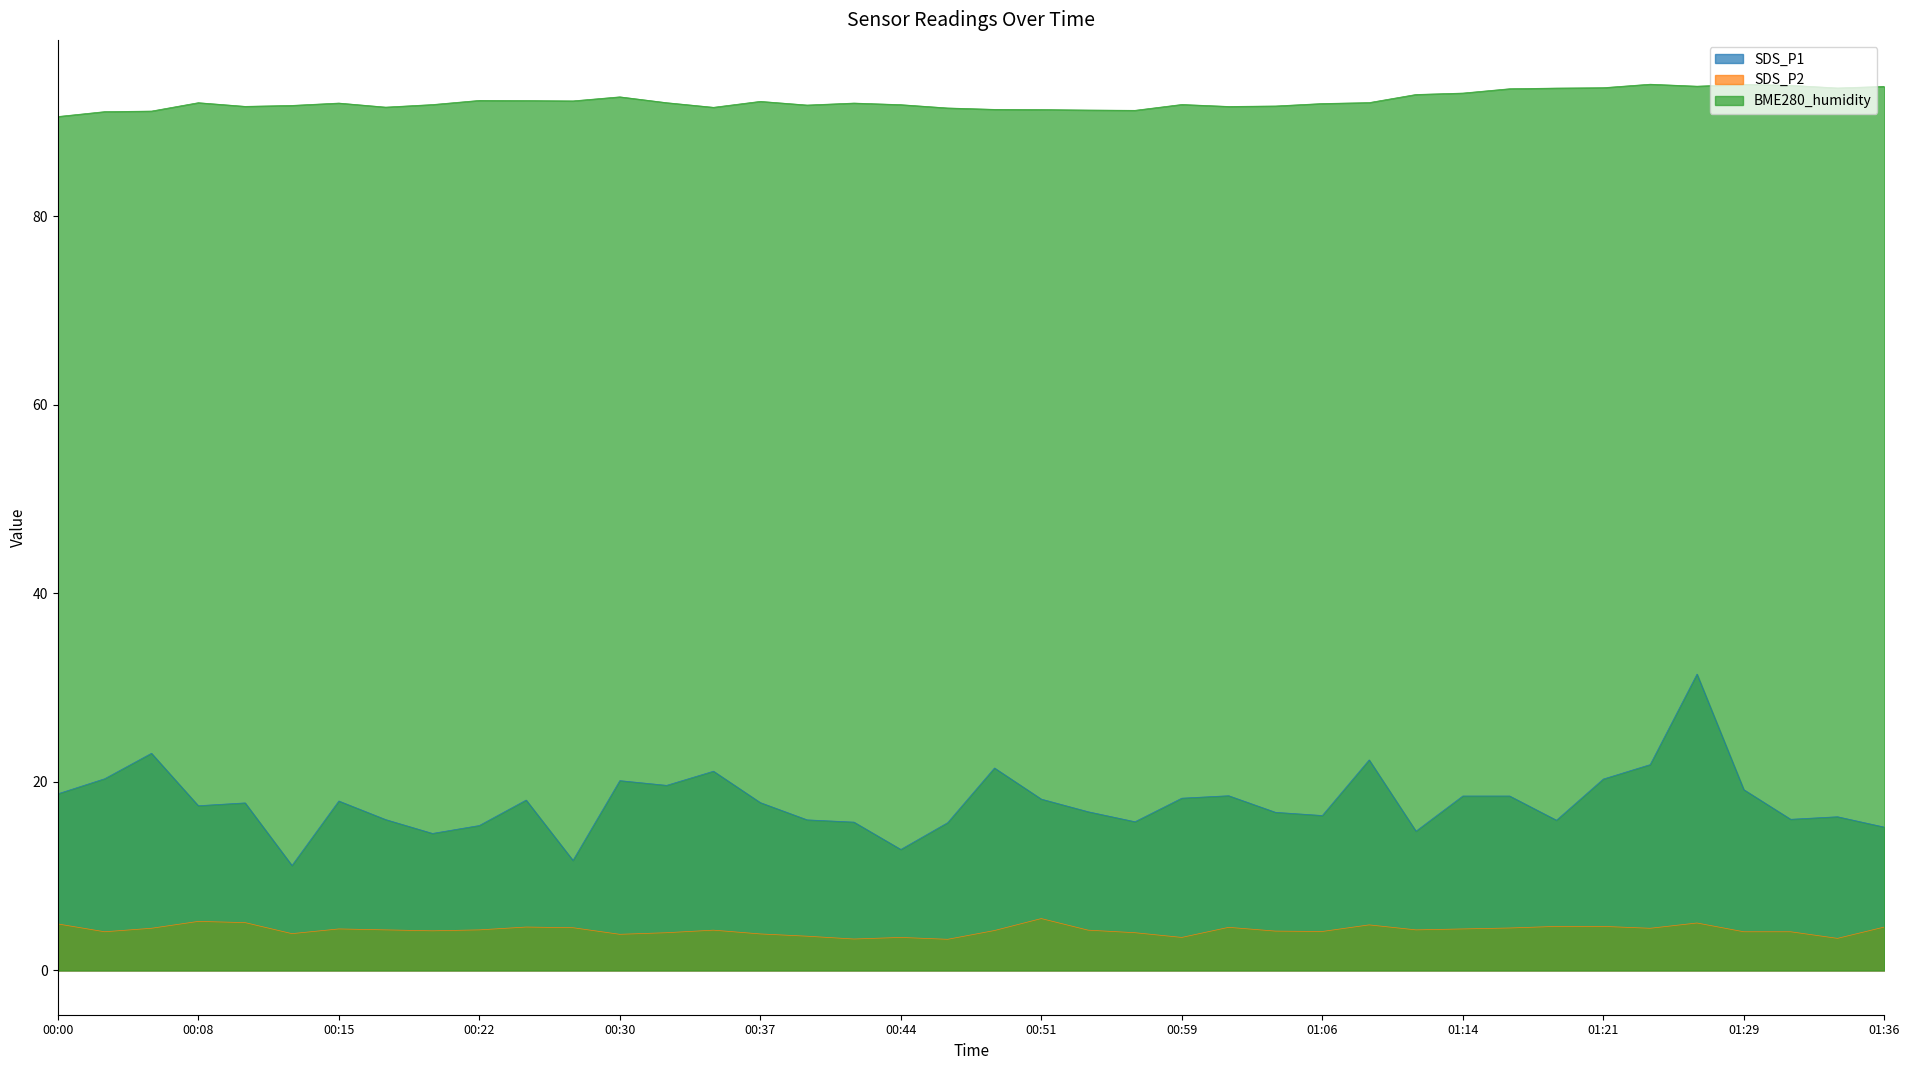

Reading left to right, what are all the values shown in this chart?

SDS_P1: 18.7	20.3	23.0	17.5	17.8	11.1	18.0	16.0	14.5	15.4	18.1	11.7	20.1	19.6	21.1	17.8	16.0	15.7	12.8	15.7	21.5	18.2	16.8	15.8	18.3	18.5	16.8	16.4	22.3	14.8	18.5	18.5	15.9	20.3	21.8	31.4	19.2	16.0	16.3	15.2
SDS_P2: 4.9	4.1	4.5	5.2	5.1	3.9	4.4	4.3	4.2	4.3	4.6	4.5	3.8	4.0	4.3	3.9	3.6	3.3	3.5	3.3	4.2	5.5	4.3	4.0	3.5	4.6	4.2	4.1	4.8	4.3	4.4	4.5	4.7	4.7	4.5	5.0	4.1	4.1	3.4	4.6
BME280_humidity: 90.6	91.1	91.2	92.0	91.7	91.8	92.0	91.6	91.8	92.3	92.3	92.2	92.7	92.0	91.5	92.2	91.8	92.0	91.8	91.5	91.3	91.3	91.3	91.2	91.8	91.6	91.7	92.0	92.0	92.9	93.1	93.5	93.6	93.6	94.0	93.8	94.0	93.9	93.6	93.8